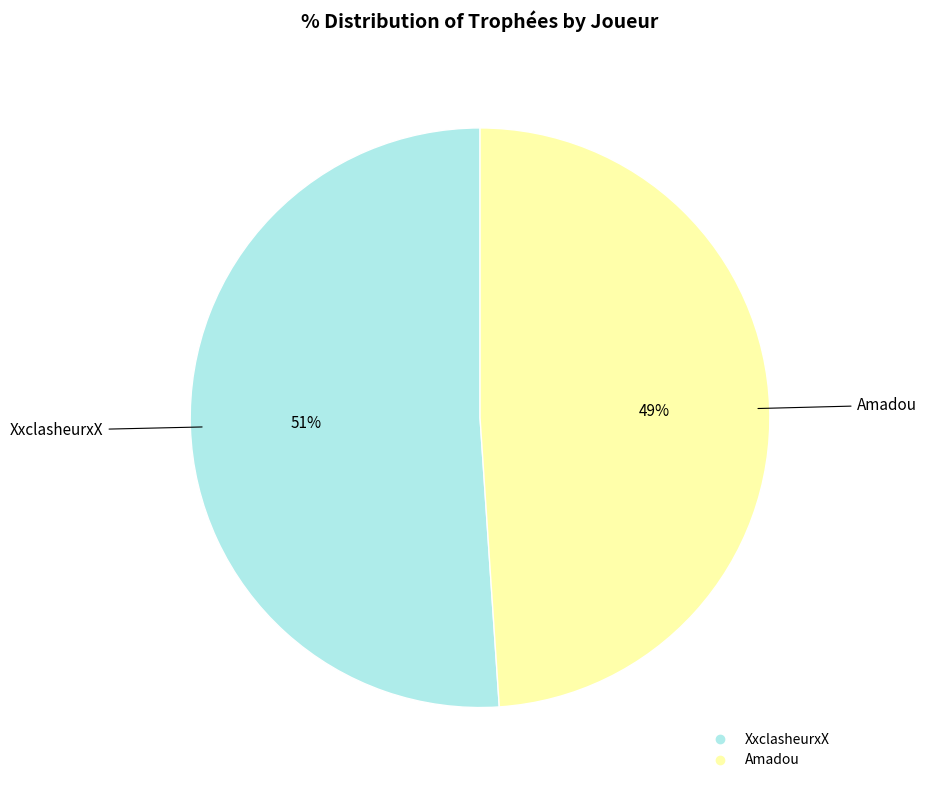

Which has a higher value, Amadou or XxclasheurxX?

XxclasheurxX